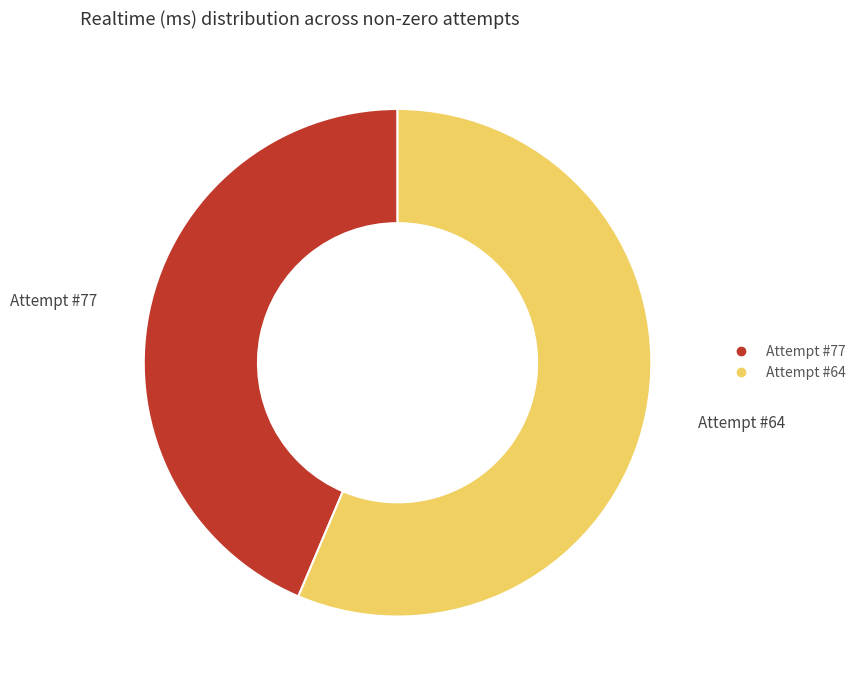

Does any single category account for the majority?

Yes